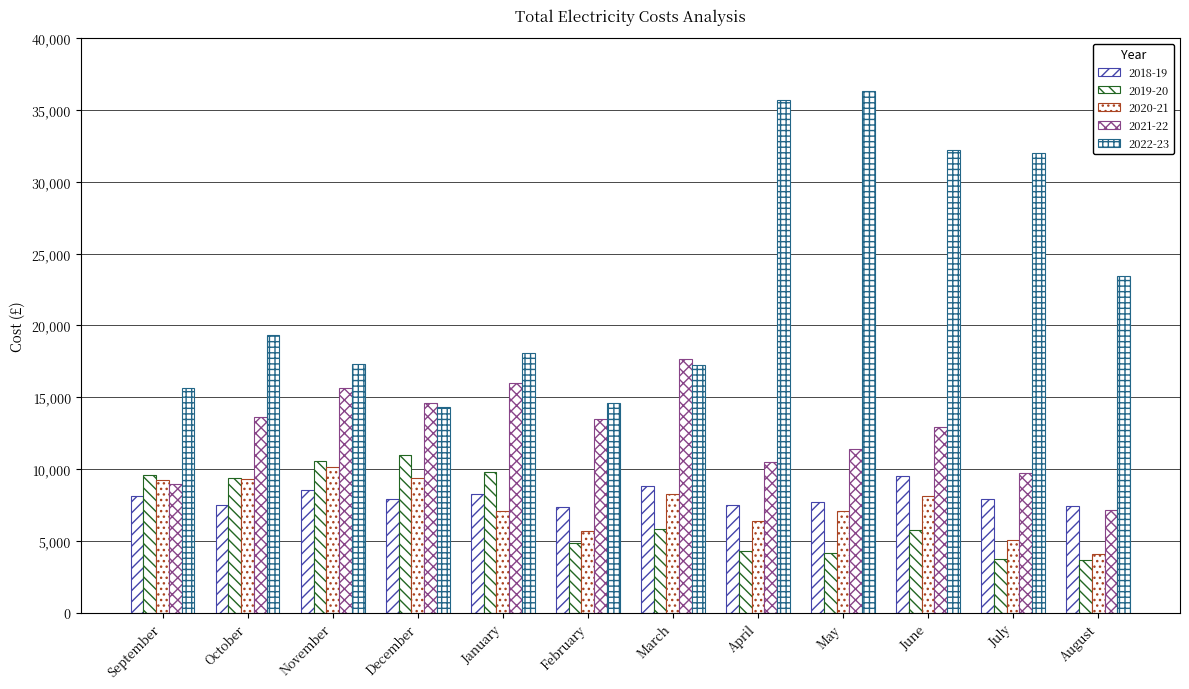

Read the 2019-20 value at April.

4288.0